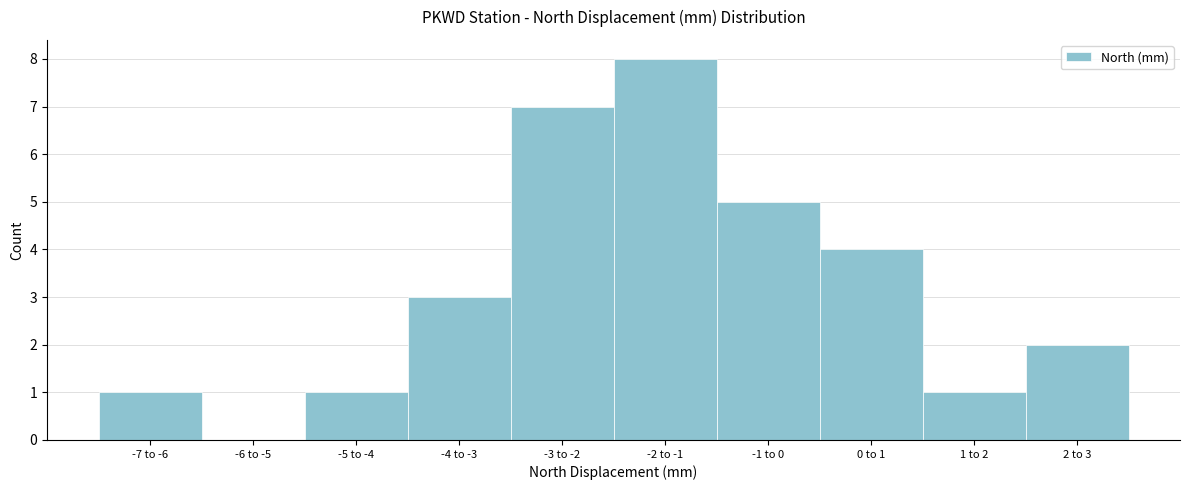

Reading left to right, list all the values displayed in this chart.

-7 to -6=1	-6 to -5=0	-5 to -4=1	-4 to -3=3	-3 to -2=7	-2 to -1=8	-1 to 0=5	0 to 1=4	1 to 2=1	2 to 3=2